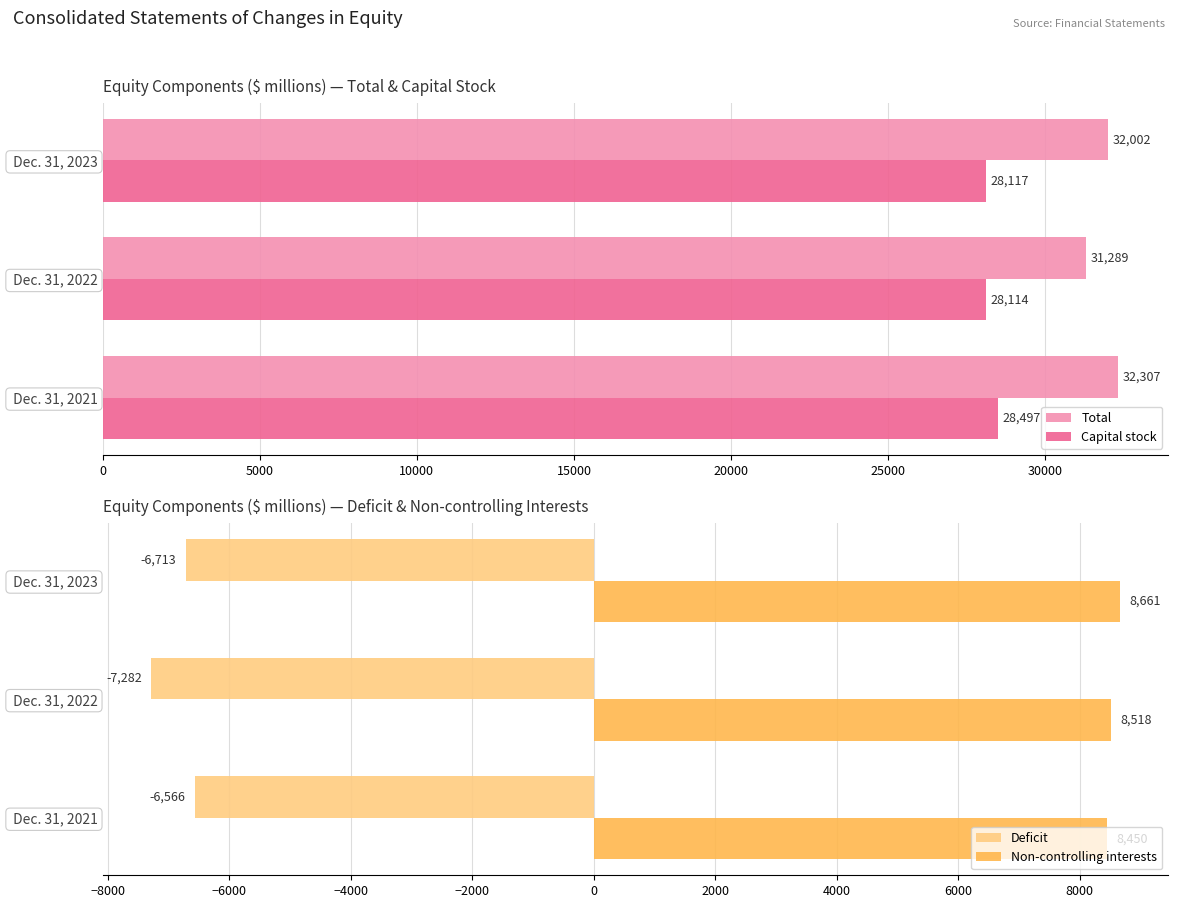

Which series has the widest spread of values?

Total